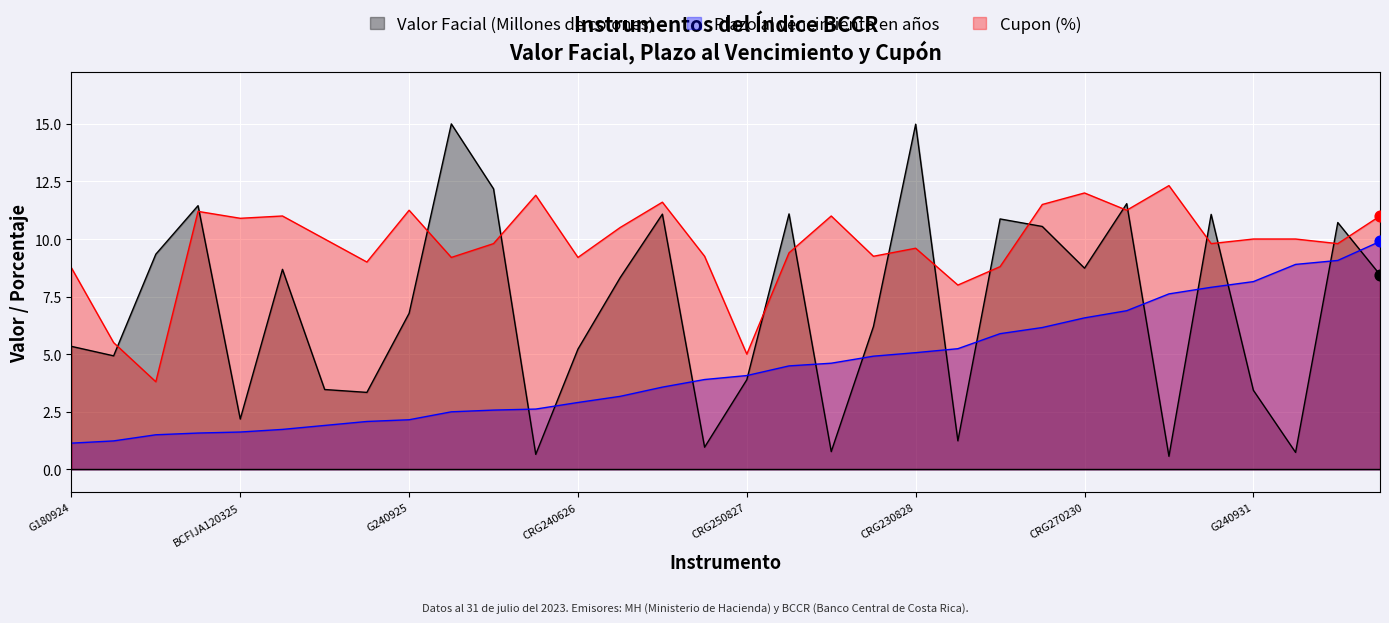

At how many categories does at least one series exceed 6?

30